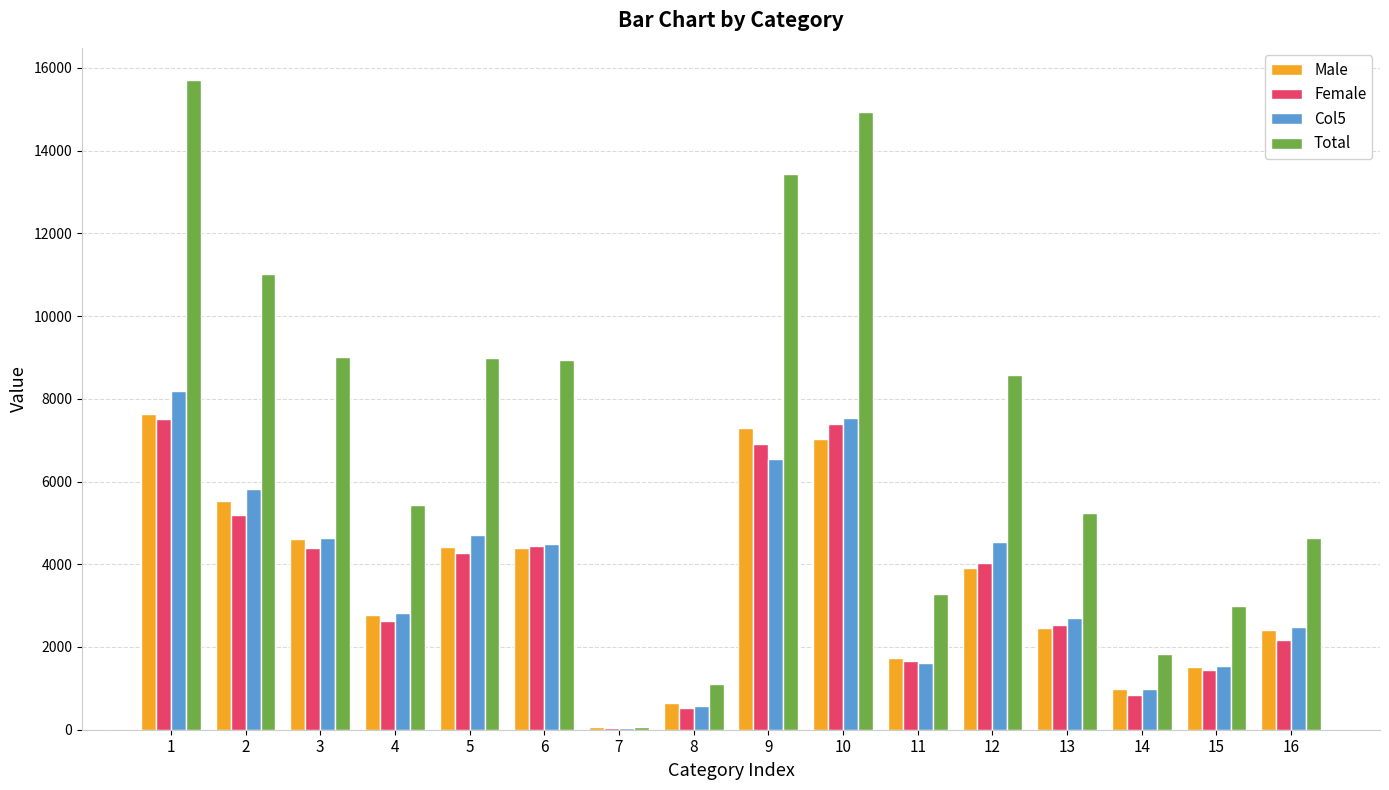

Is the value of Female at 6 greater than the value of Male at 16?

Yes